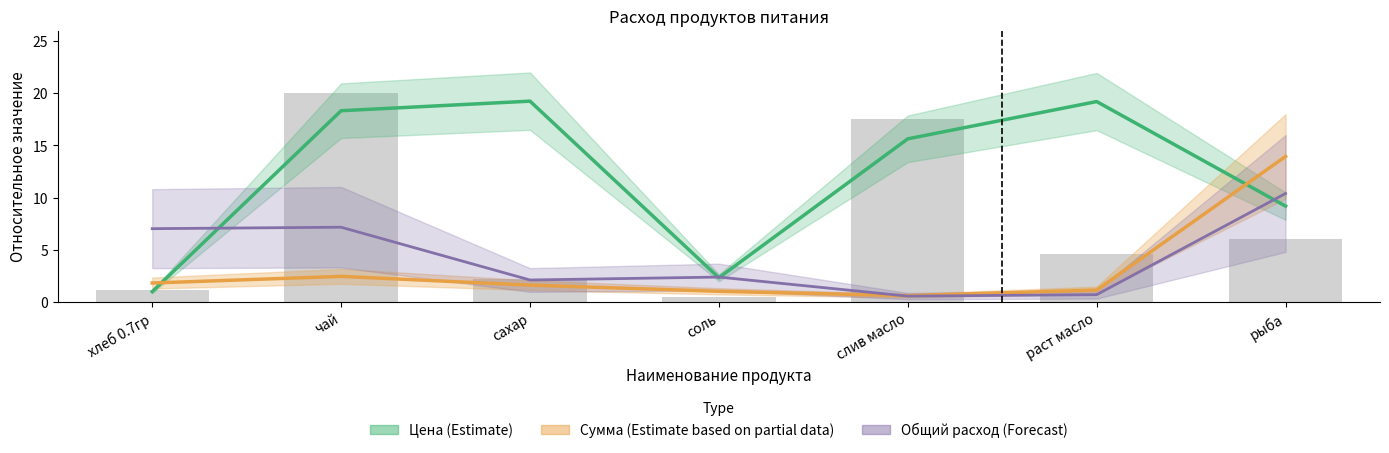

How many groups of bars are there?

7